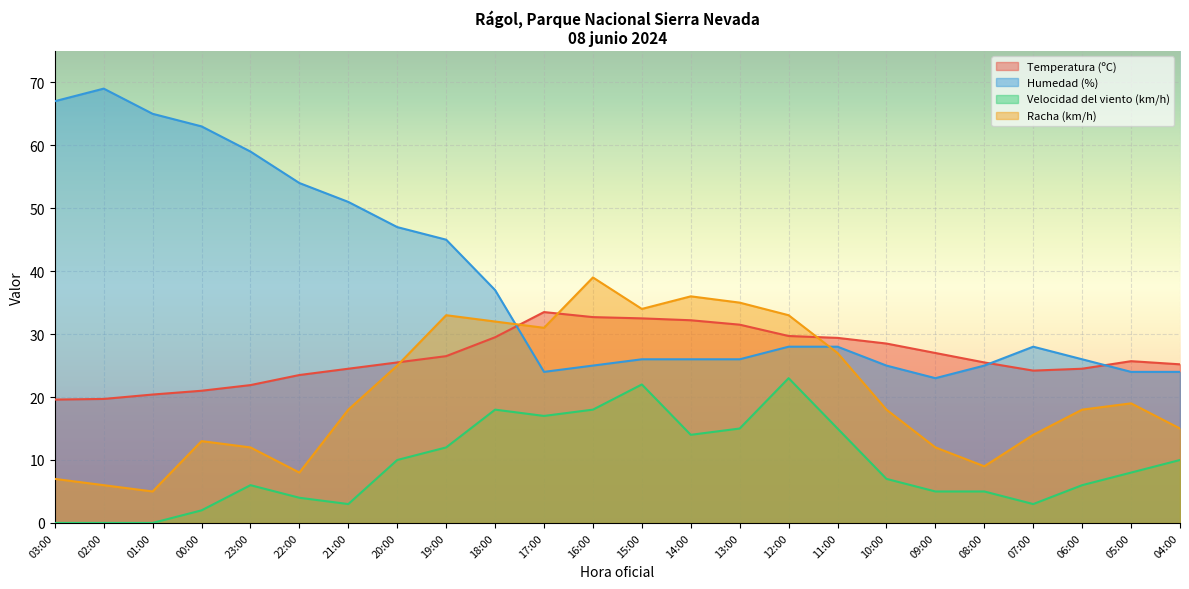

The Temperatura (ºC) series shows 19.6 at 03:00. True or false?

True